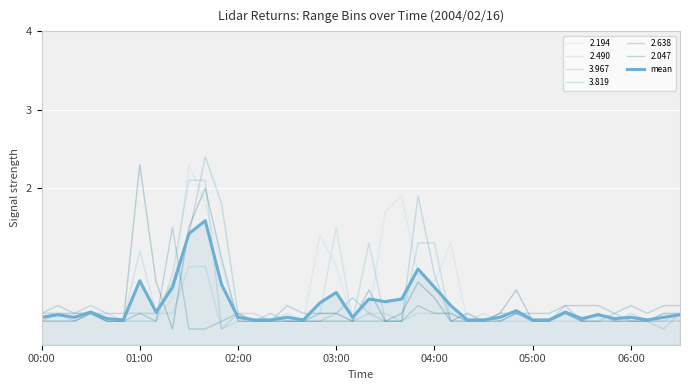

How many lines are shown in the chart?

7